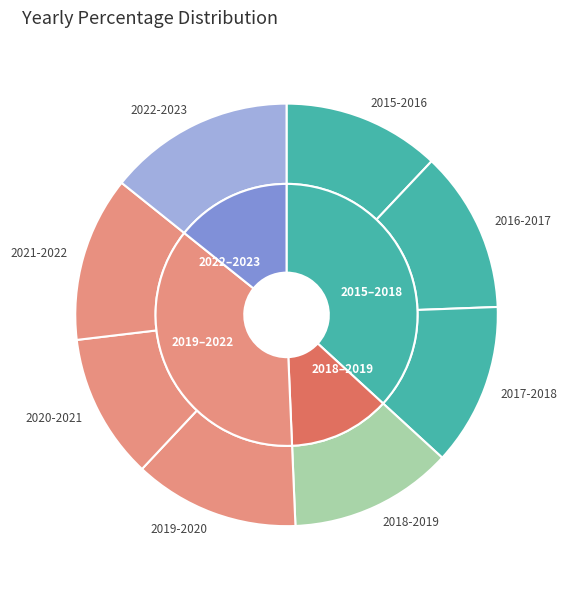

What percentage is the 2021-2022 slice, to the nearest percent?

13%